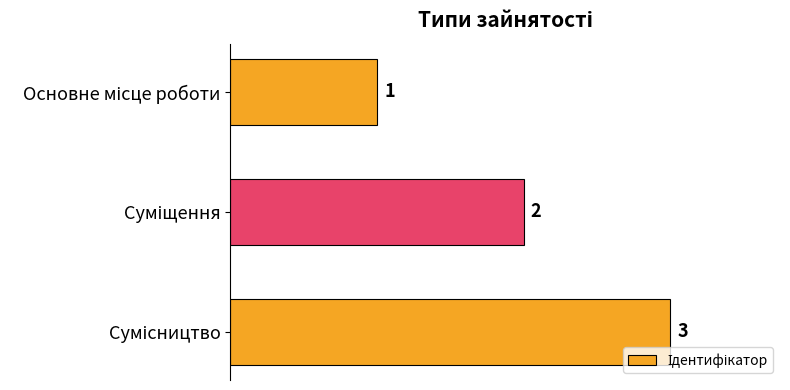

What is the maximum value shown in the chart?

3